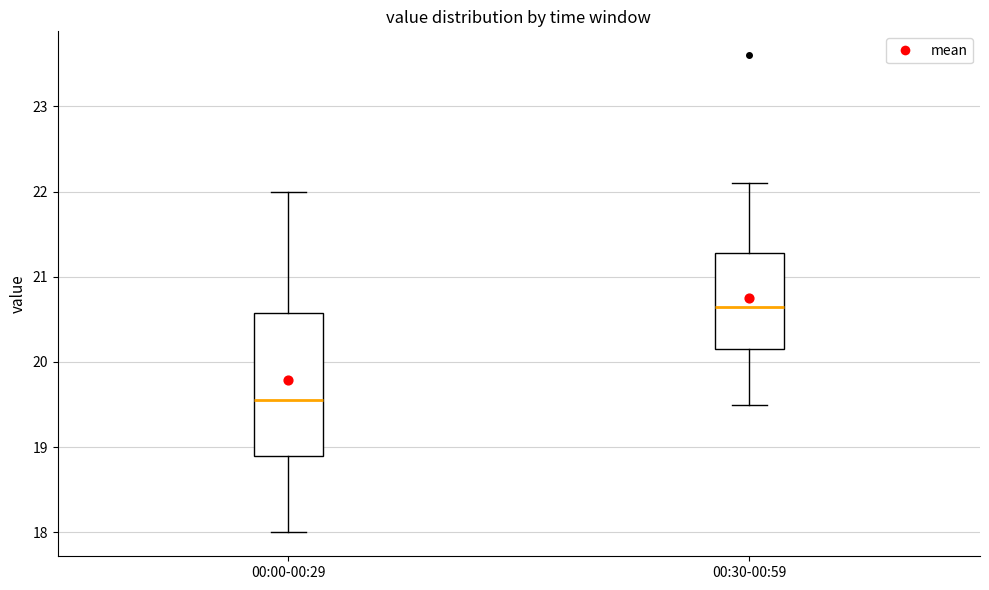

Which box's median line is the highest?

00:30-00:59